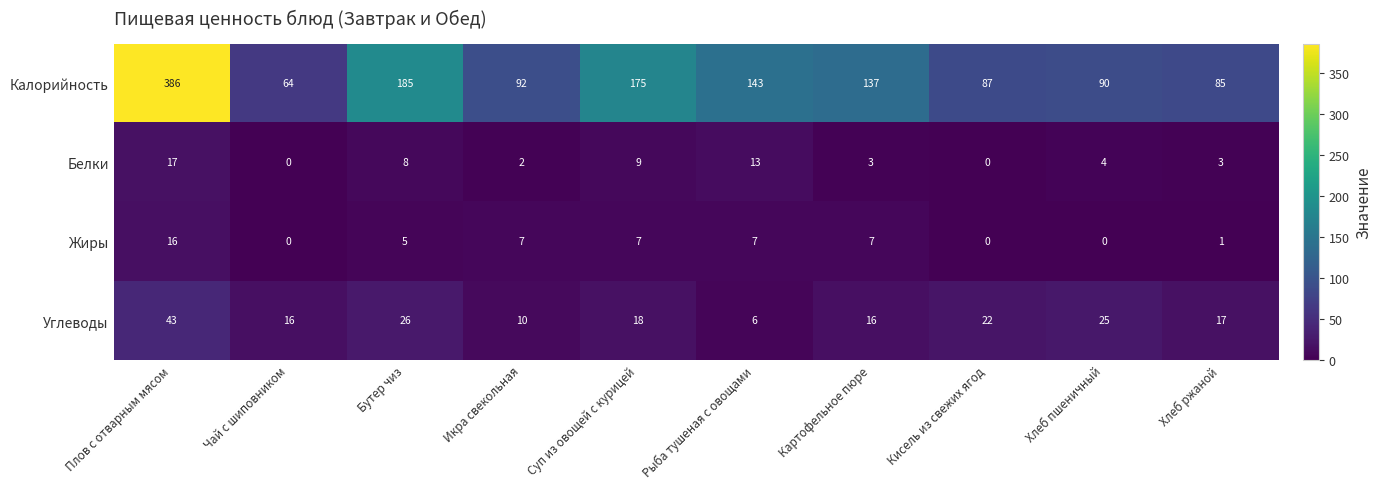

Count the number of categories in the chart.

10